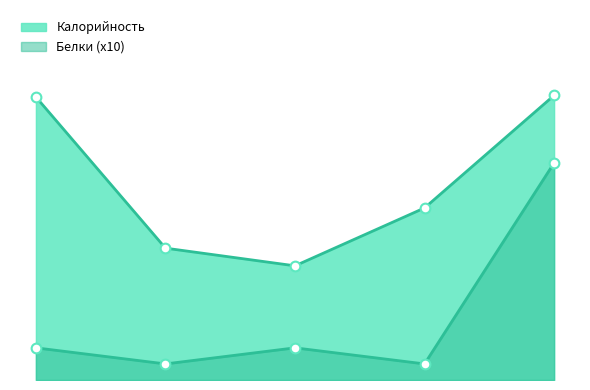

The value of Белки at БУТЕРБРОДЫ С МАСЛОМ is 10. True or false?

True